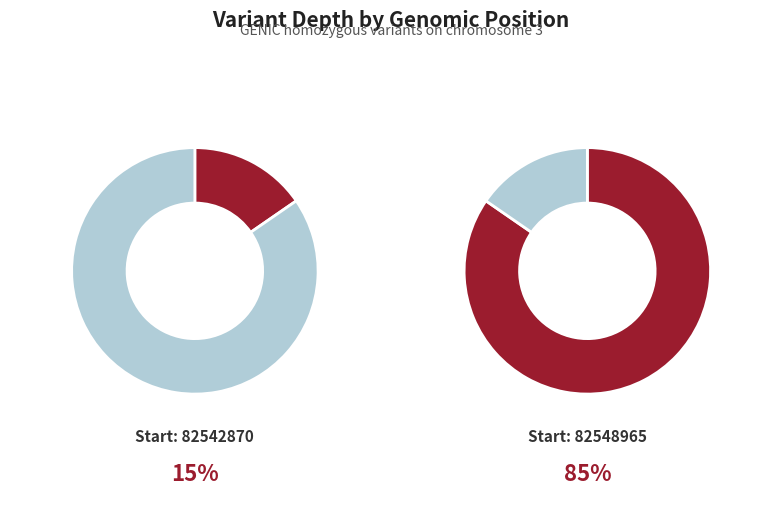

To the nearest percent, what portion does 82548965 represent?

85%